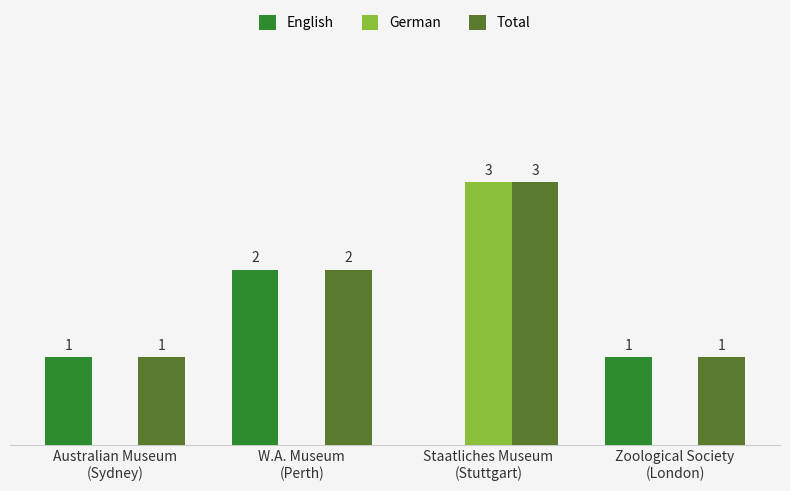

Which series has the largest total across all categories?

Total